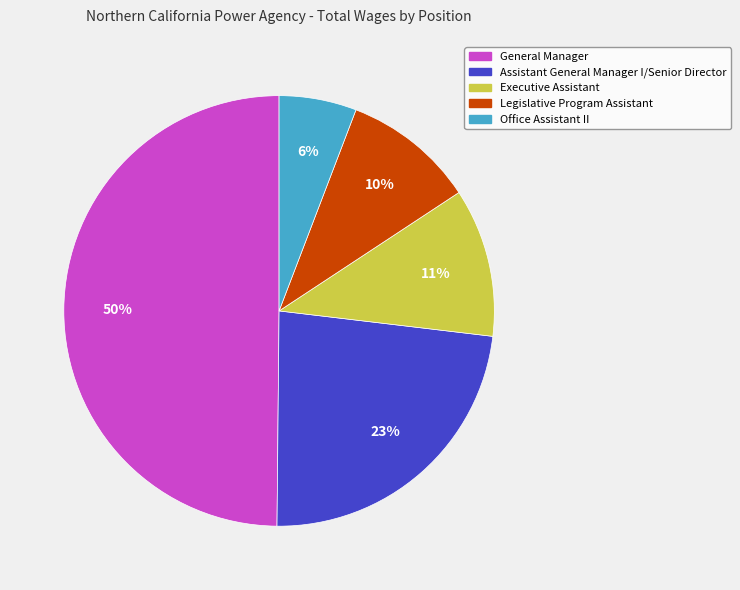

How many segments does this pie chart have?

5